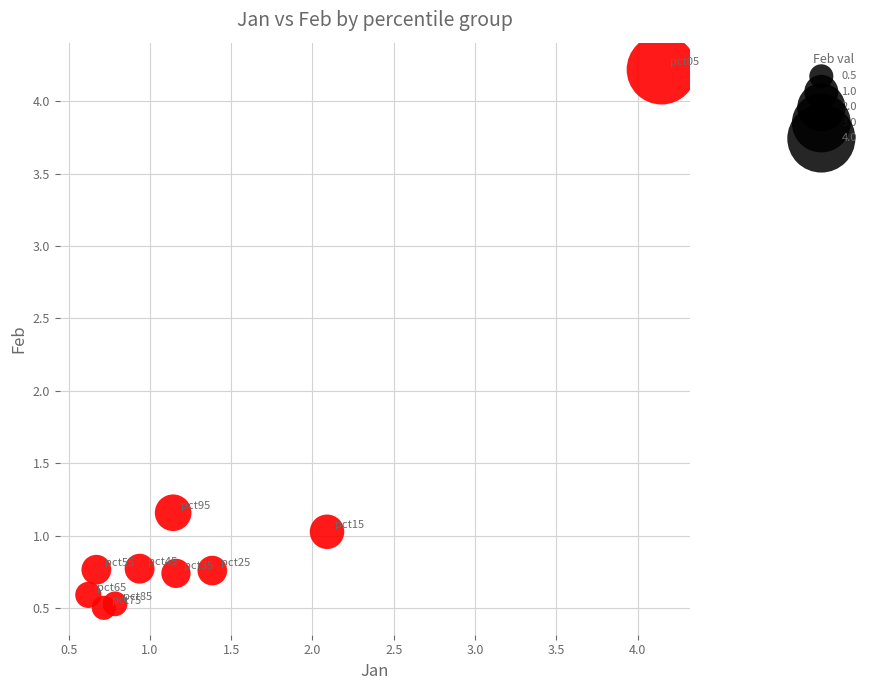

What is the average Y value?

1.1